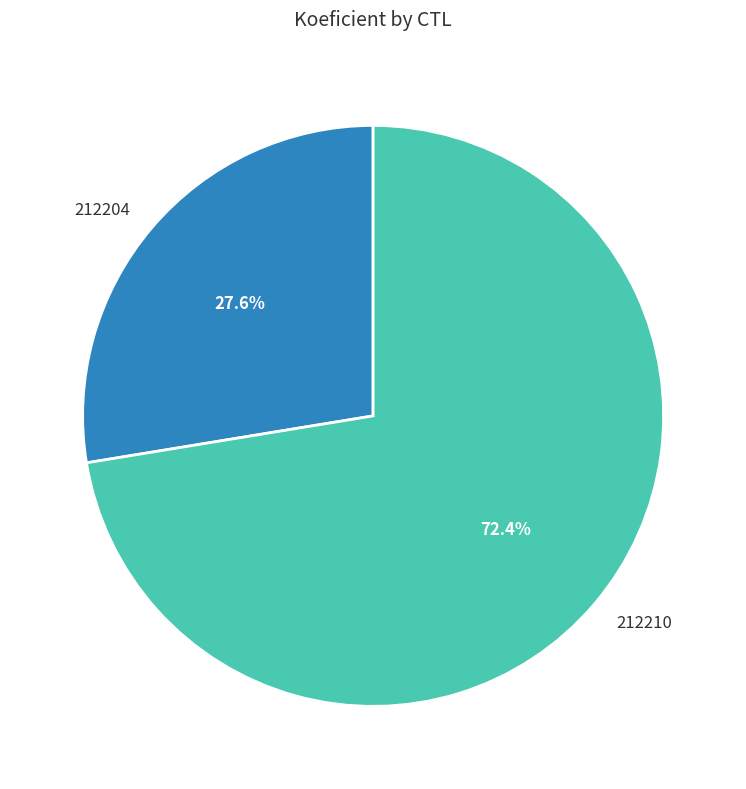

To the nearest percent, what is the combined percentage of 212210 and 212204?

100%